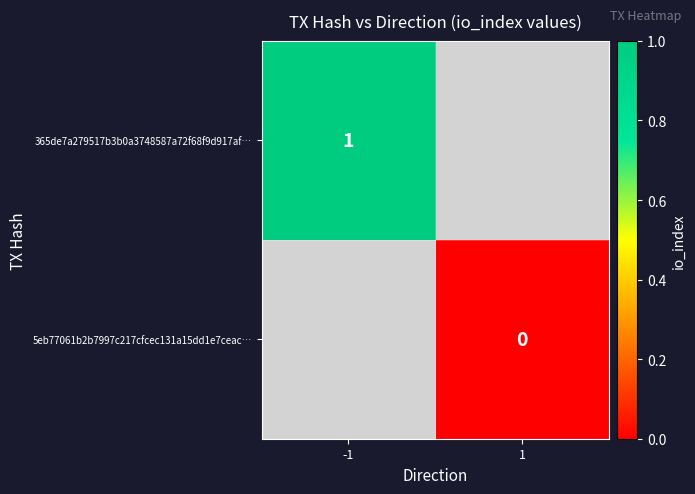

Is it true that 365de7a279517b3b0a3748587a72f68f9d917af… equals 1 at -1?

True